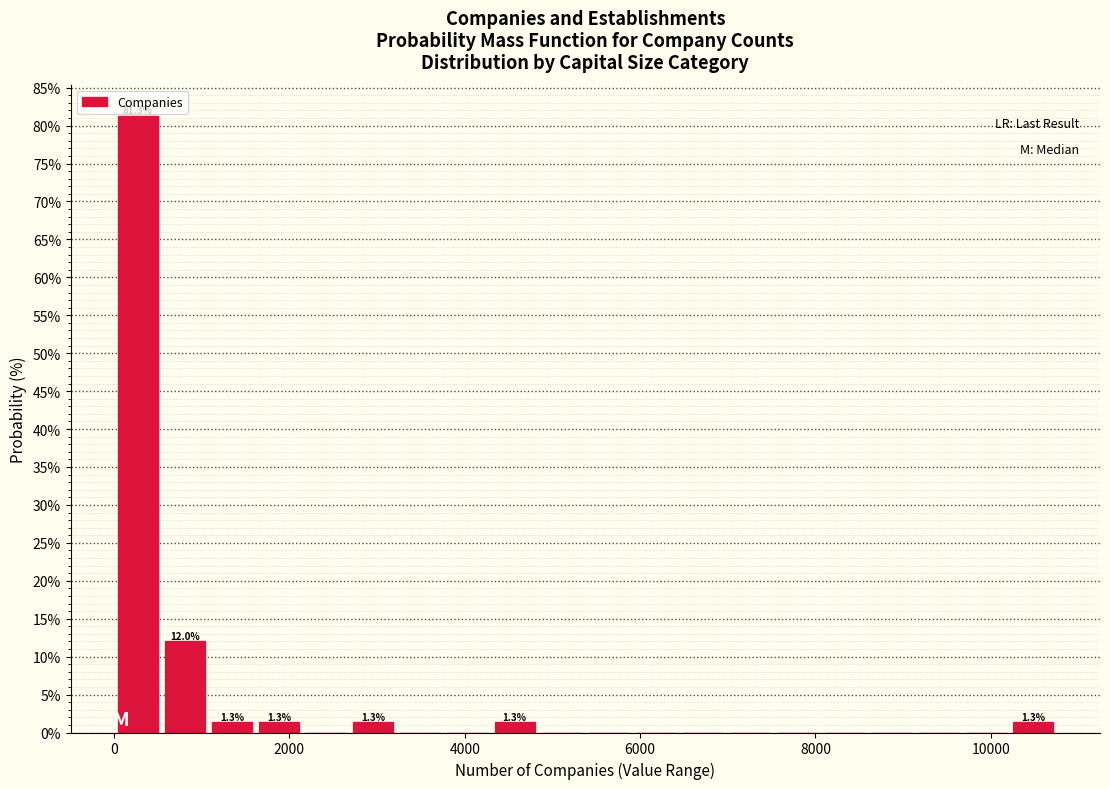

Around what value on the x-axis is the tallest bar? Give the approximate position of its centre, as read against the axis.

200